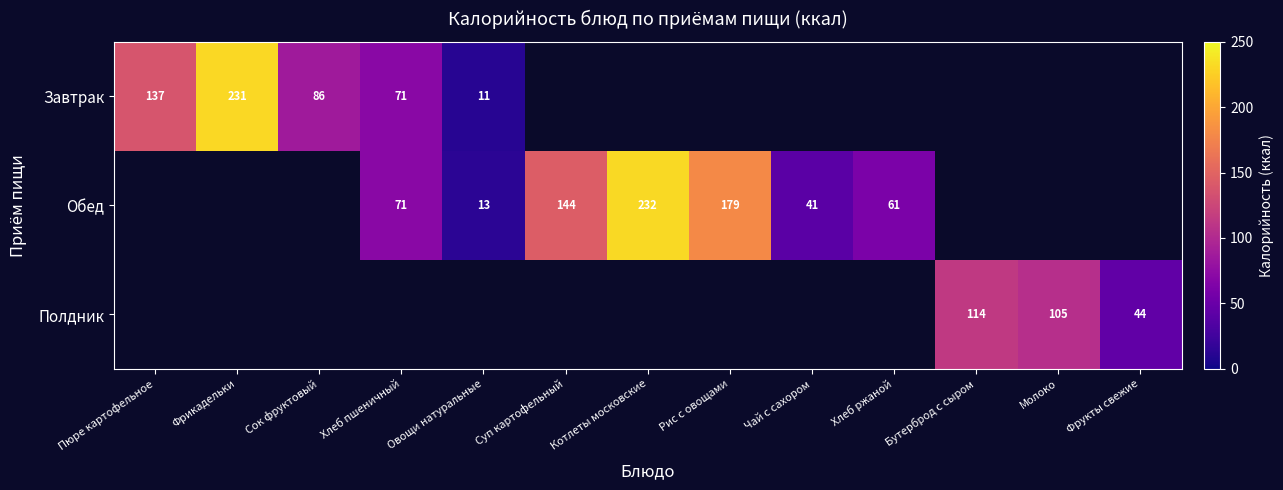

The value of Завтрак at Хлеб пшеничный is 71. True or false?

True